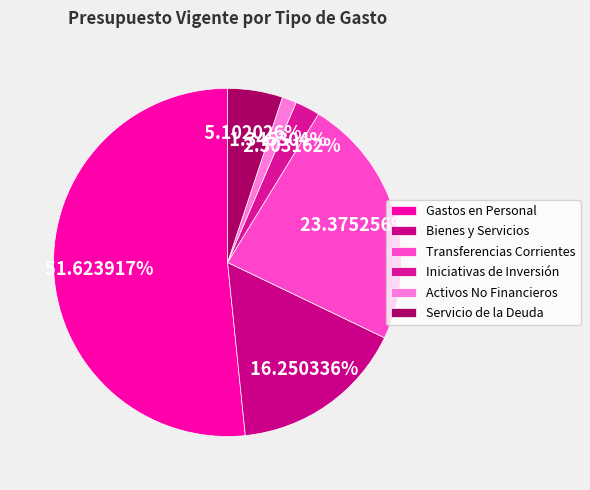

To the nearest percent, what percentage of the pie is Transferencias Corrientes?

23%